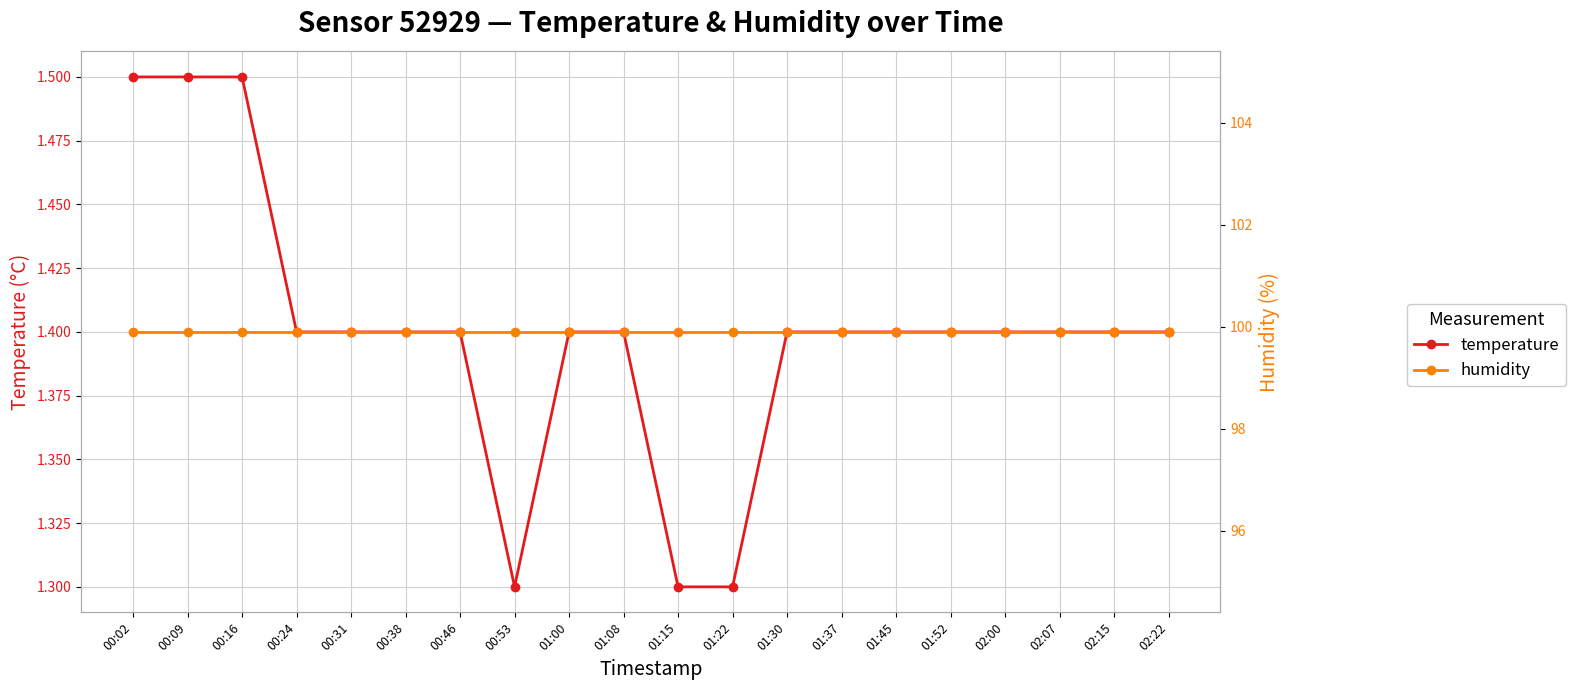

At which label is humidity closest to 99?

00:02